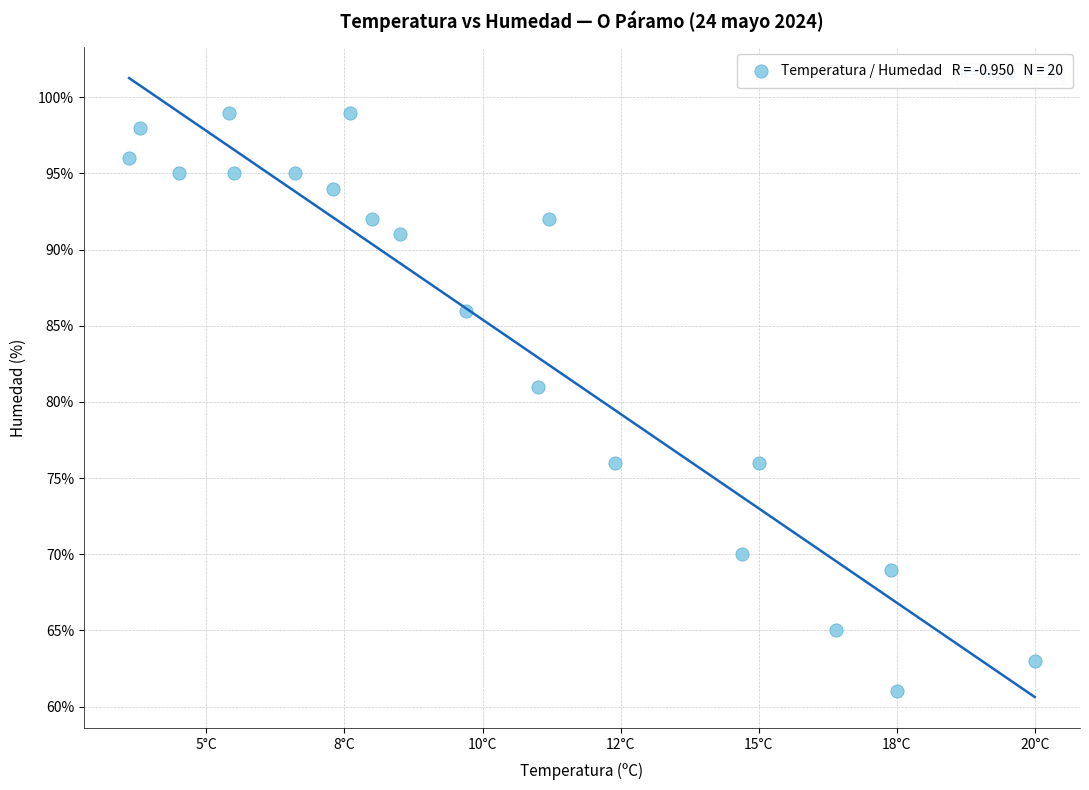

What Y value in the scatter plot is closest to 80?

81